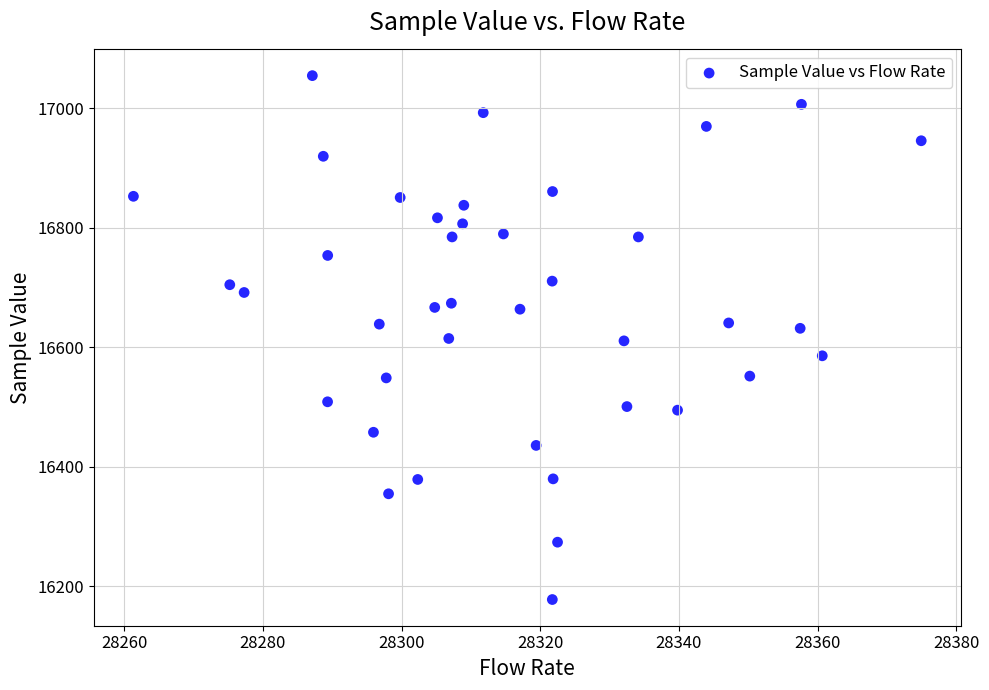

What is the range of Y values (max minus min)?

877